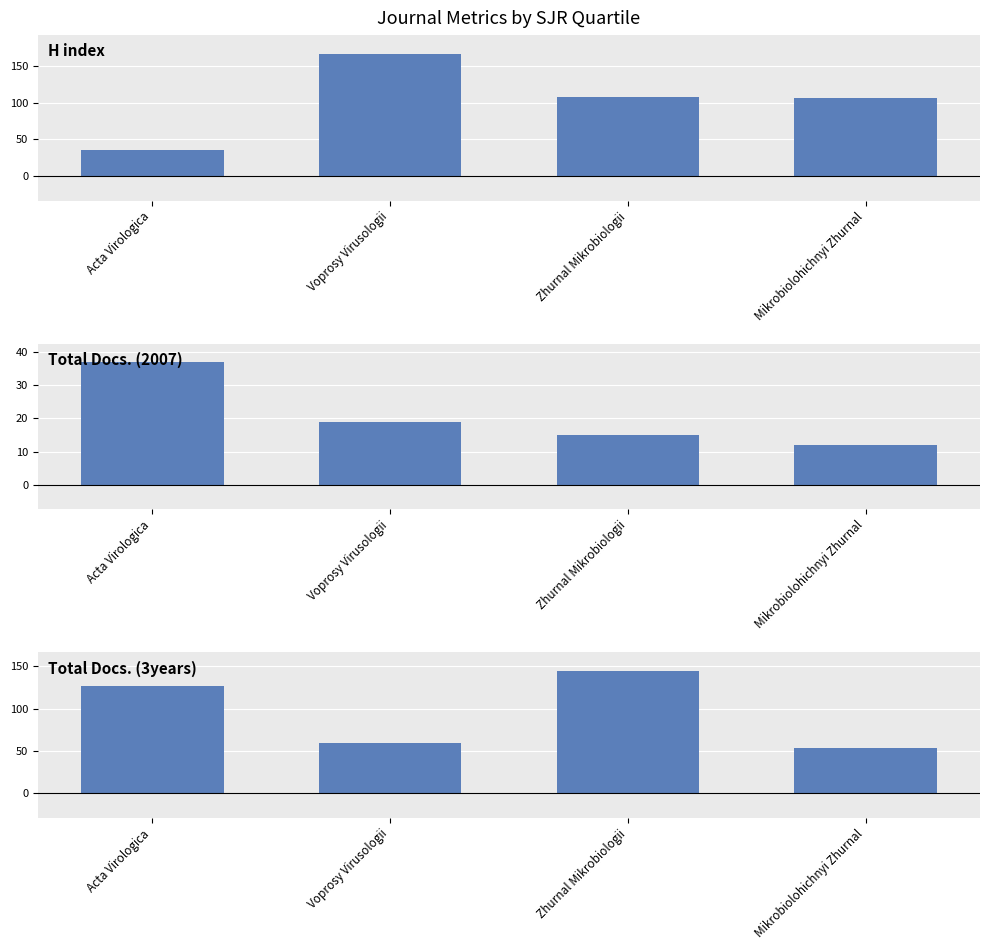

Rank the categories by Total Docs. (3years) value from lowest to highest.

Mikrobiolohichnyi Zhurnal, Voprosy Virusologii, Acta Virologica, Zhurnal Mikrobiologii